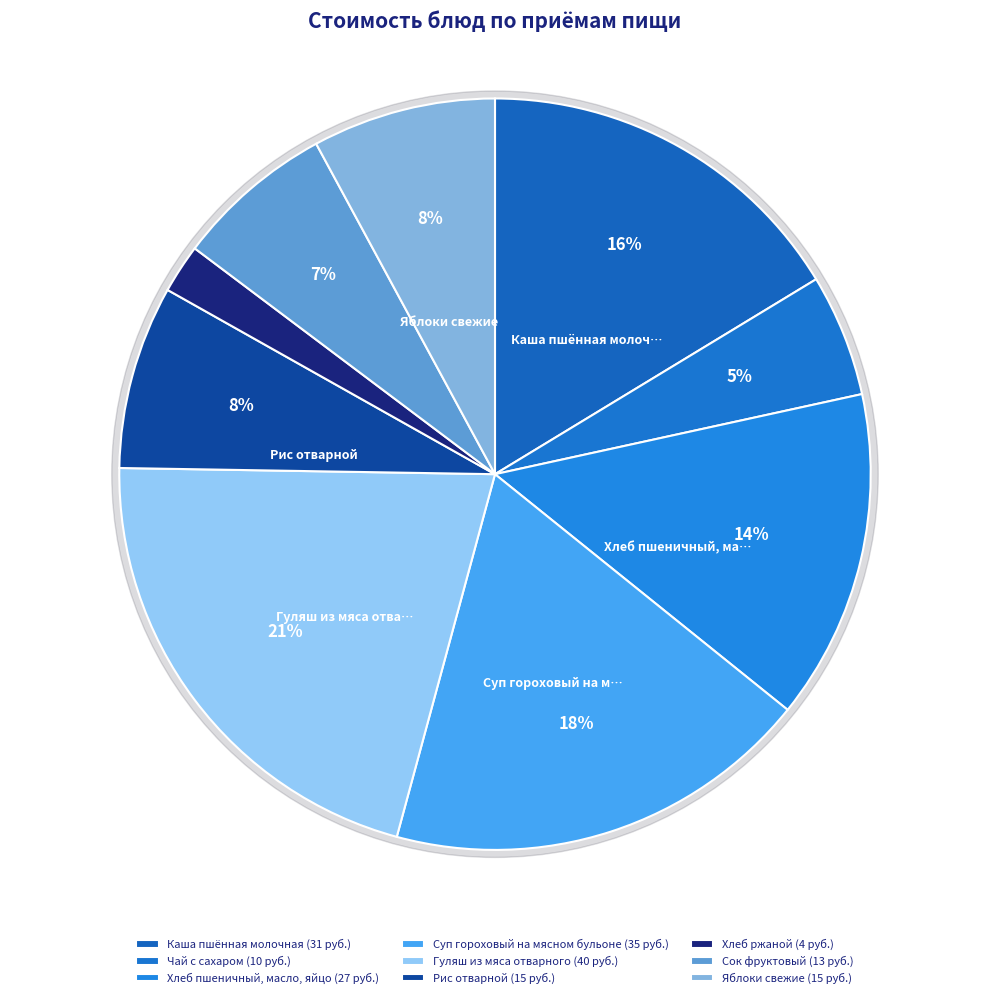

What percentage is the Сок фруктовый slice, to the nearest percent?

7%